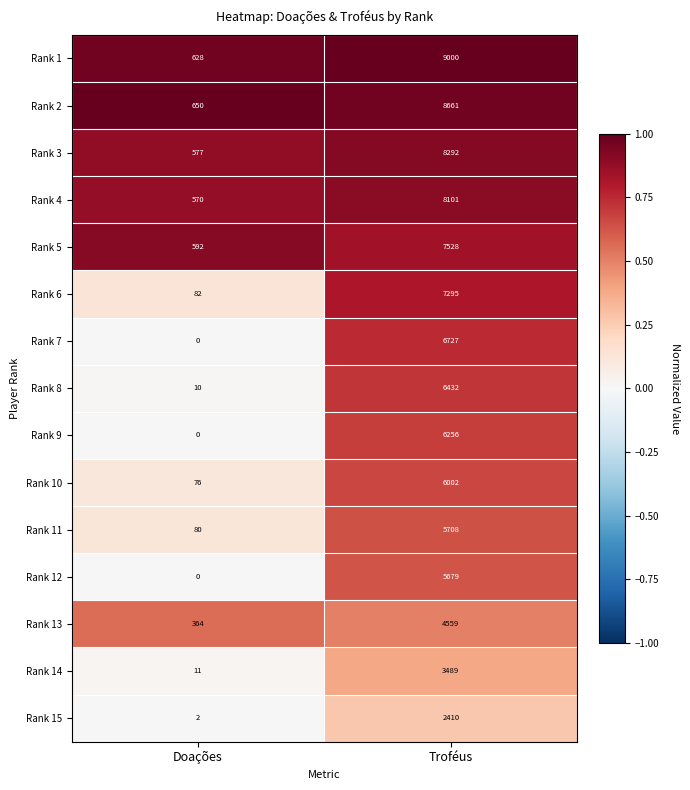

What is the difference between the Rank 1 values at Doações and Troféus?

8372